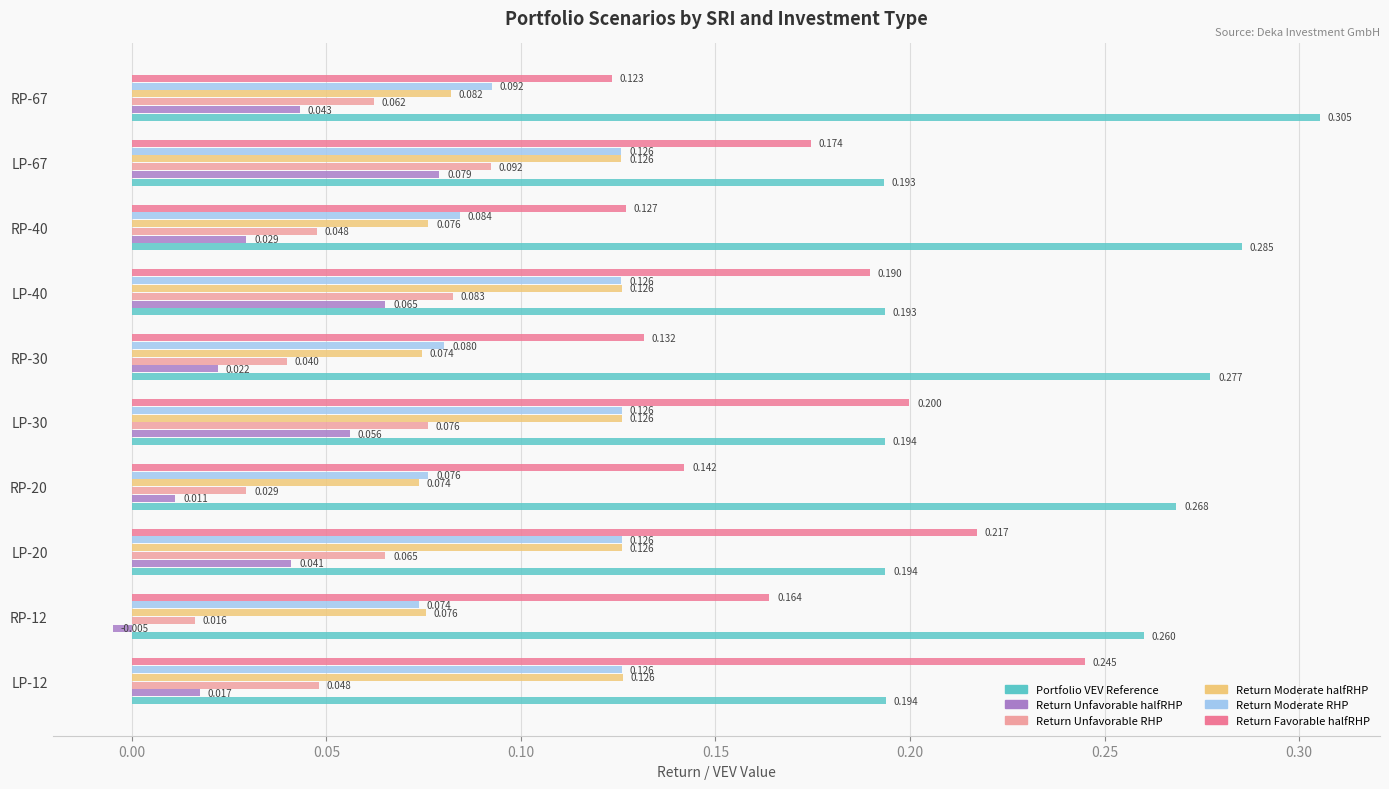

How many data points does each series have?

10